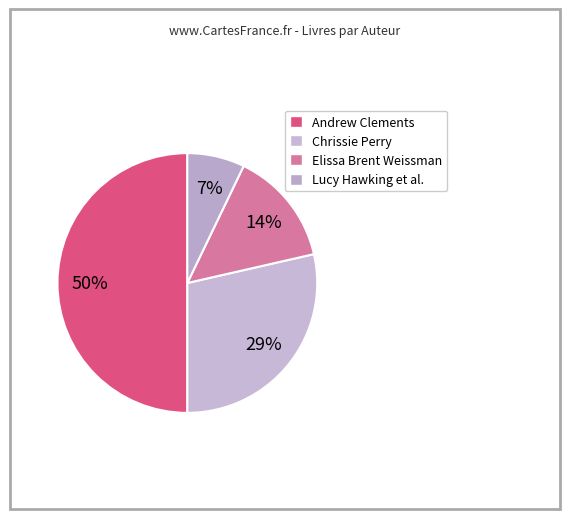

How many slices are in this pie chart?

4